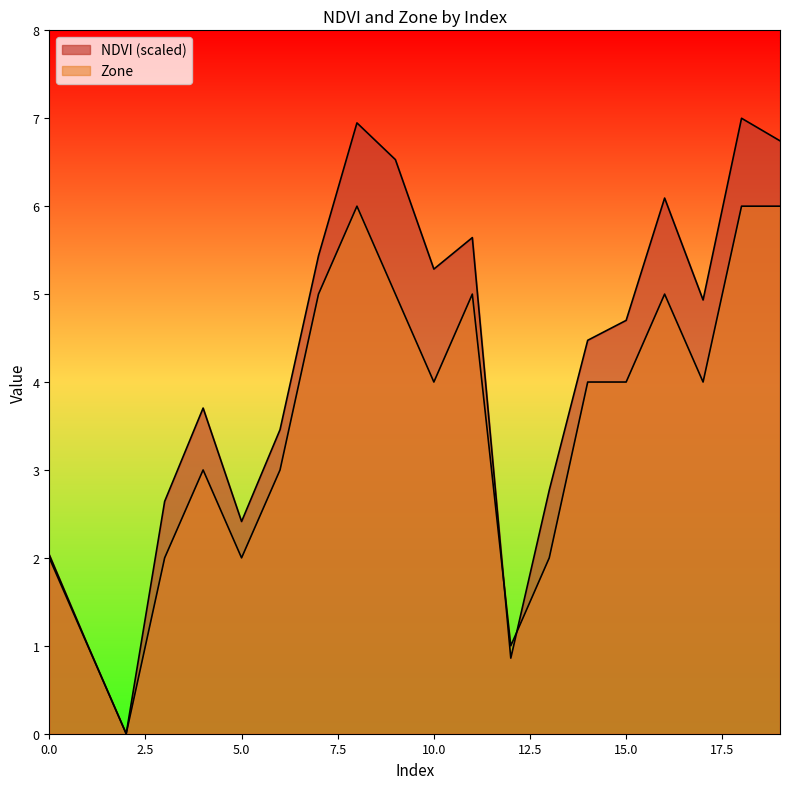

What are all the series names shown in the legend?

NDVI, Zone